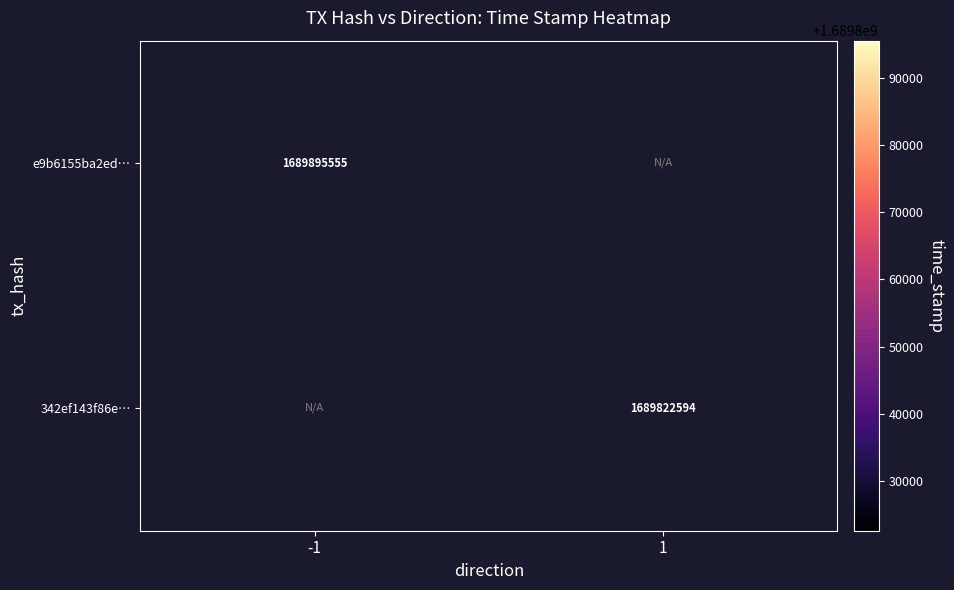

The 342ef143f86e… series shows 751053727.3 at 1. True or false?

False